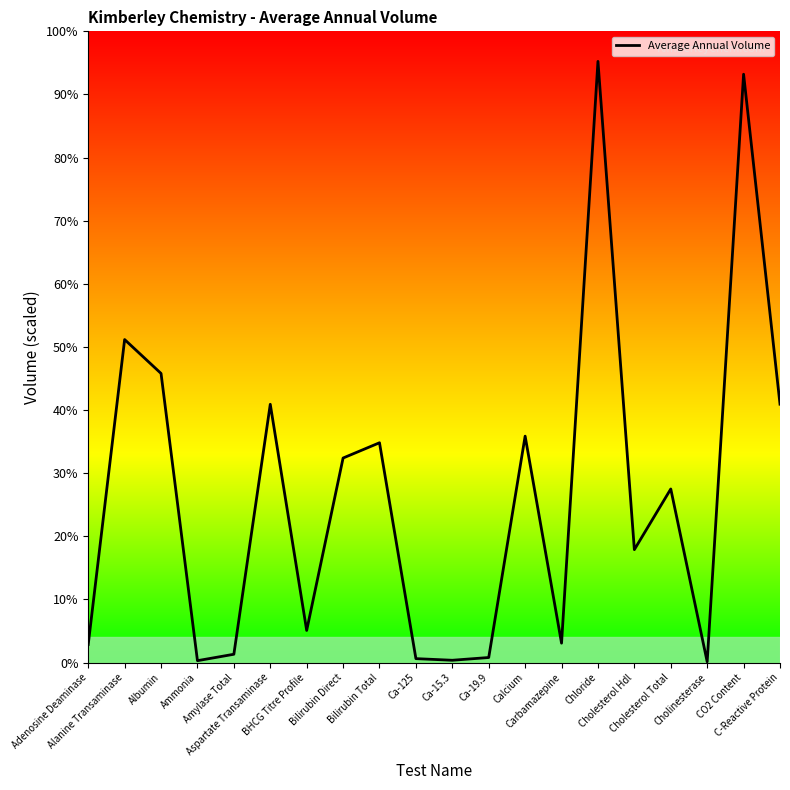

Where does the data first go above 20472?

Alanine Transaminase